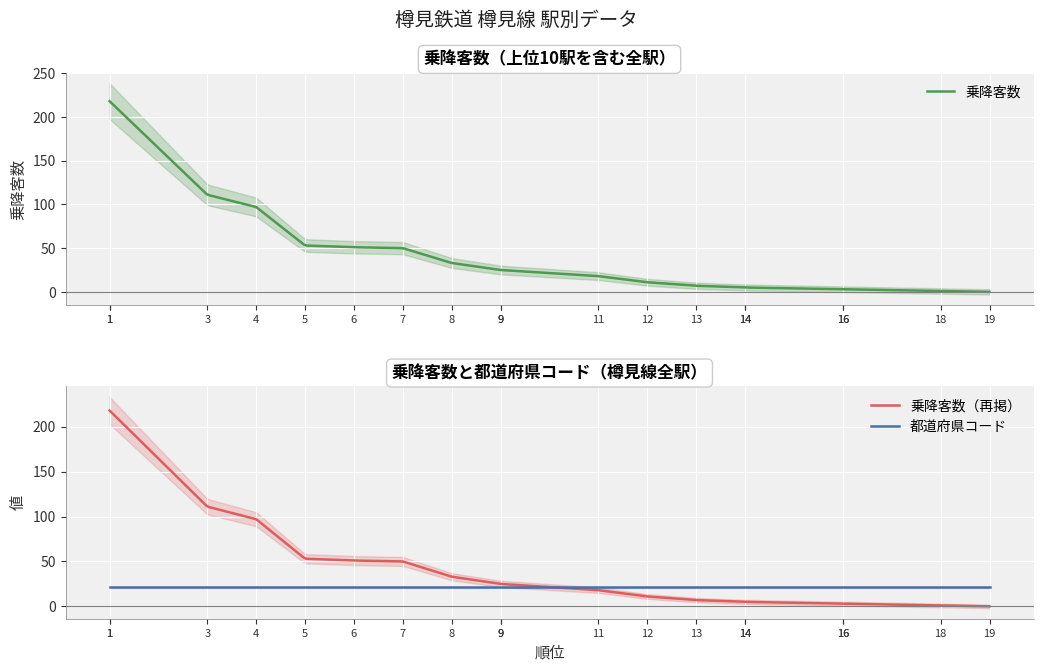

Reading right to left, extract all data points from this chart.

0	1	3	3	5	5	7	11	18	25	25	33	50	51	53	97	111	218	218